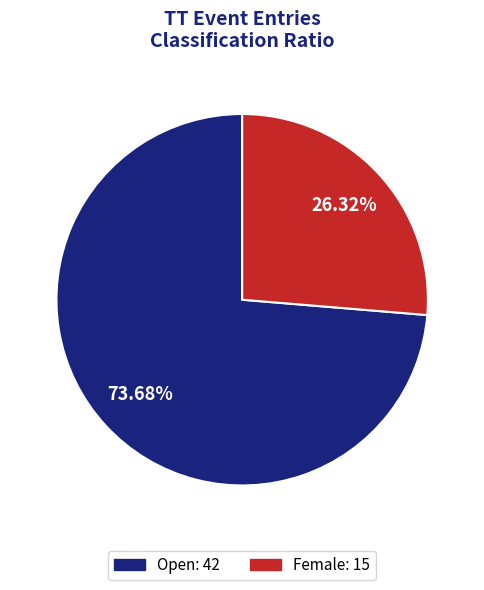

Does any single category account for the majority?

Yes